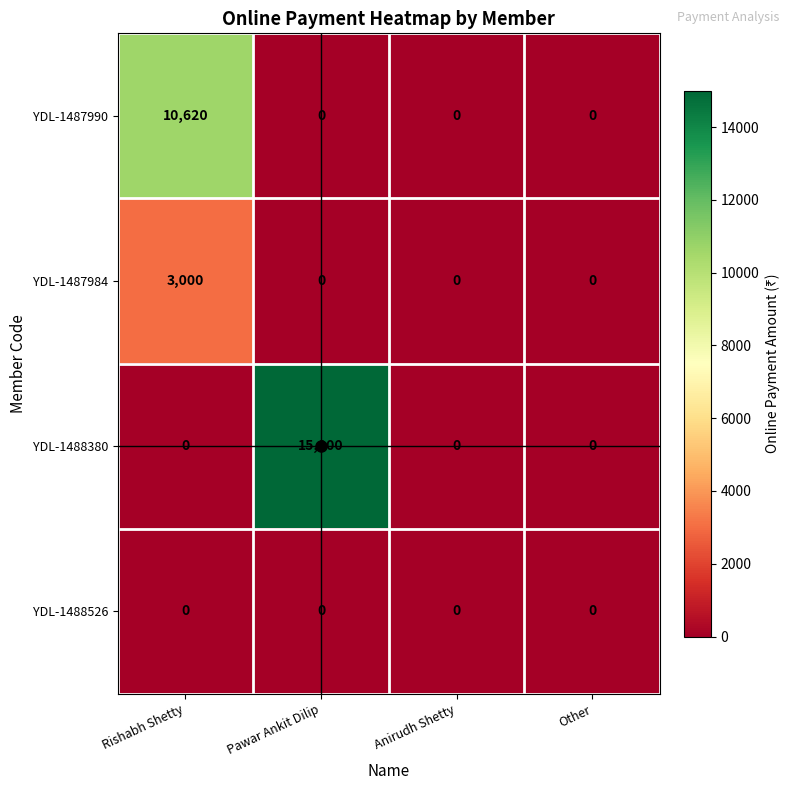

What is the difference between the highest and lowest values at Pawar Ankit Dilip?

15000